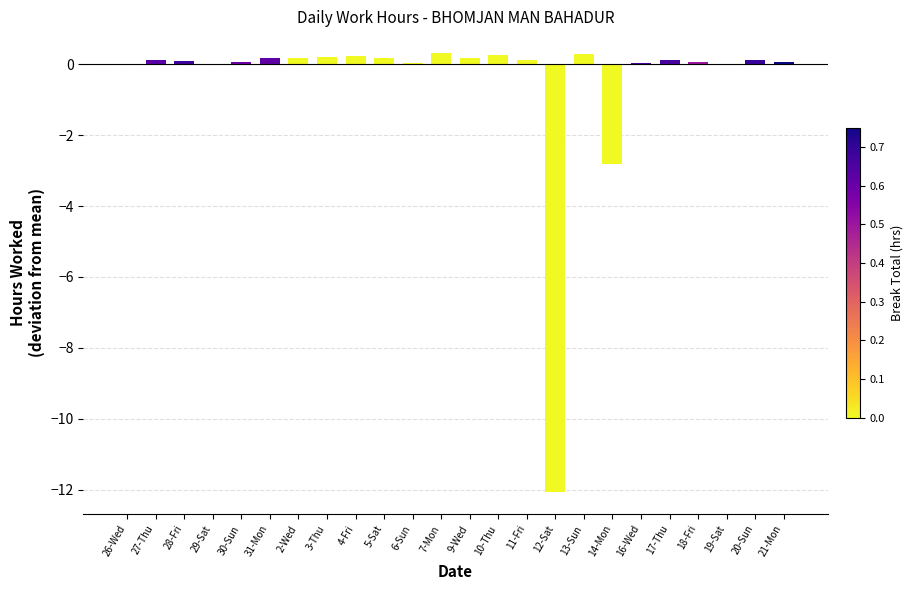

The chart shows a value of 0.0 at 16-Wed. True or false?

True